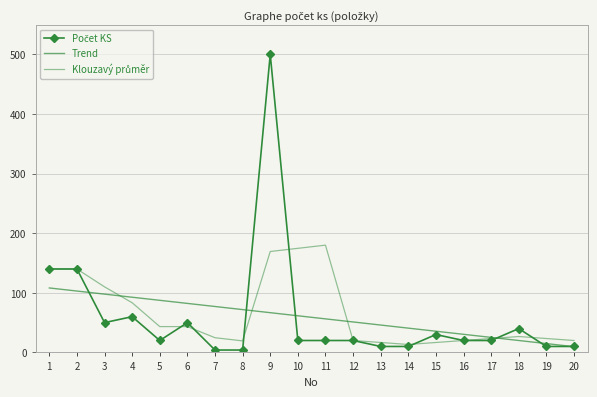

What is the value of the Klouzavý průměr point at the 17th from the left?

23.3